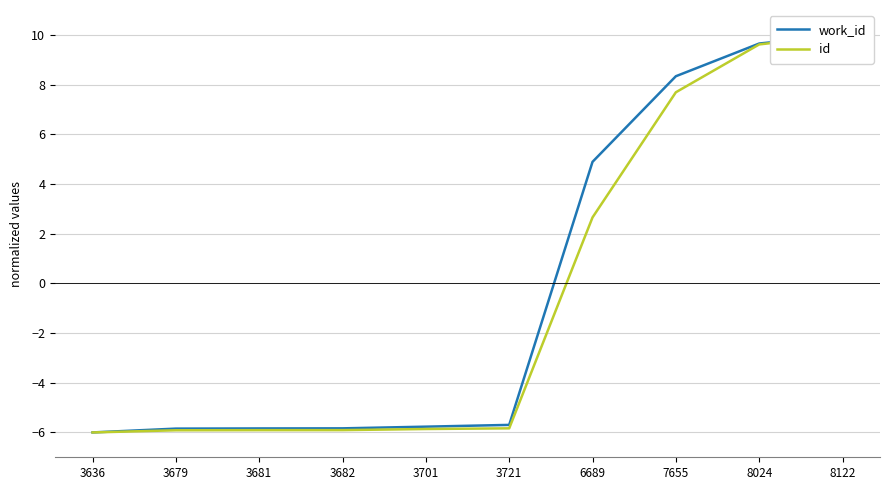

What is the difference between the second highest and minimum values in the id series?

15.6